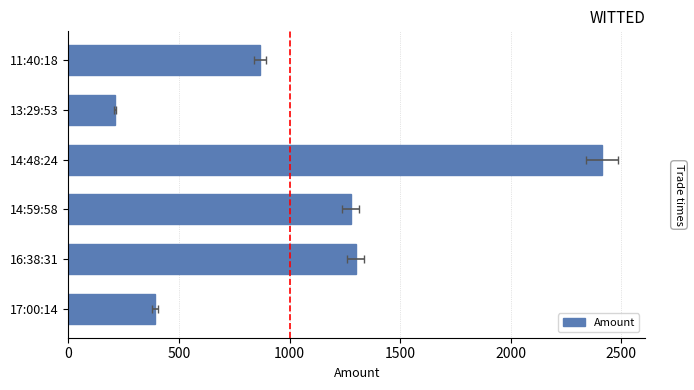

What is the value of the 3rd bar from the left?

1276